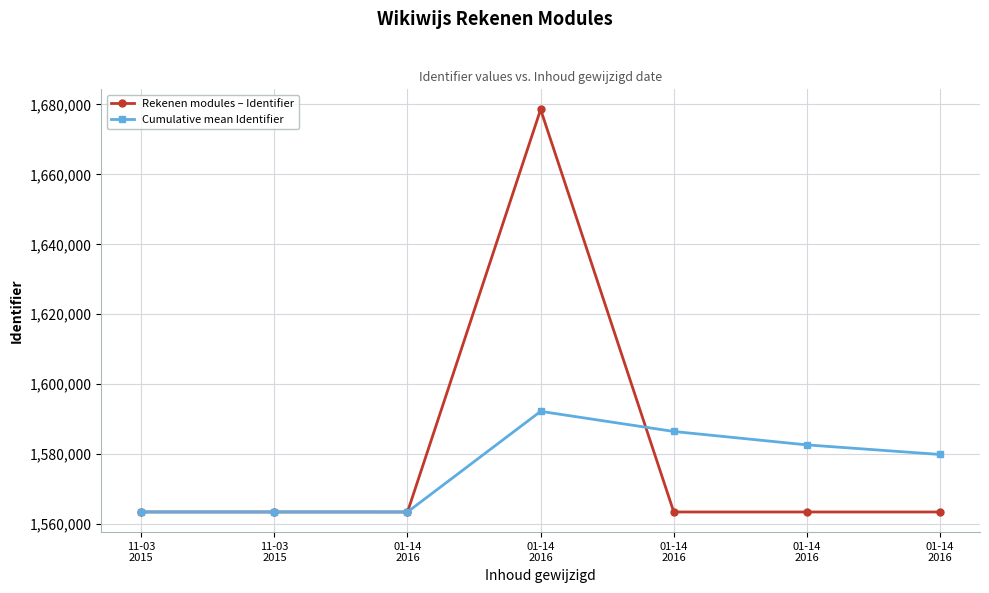

The Rekenen modules – Identifier series shows 400326.2 at 11-03
2015. True or false?

False